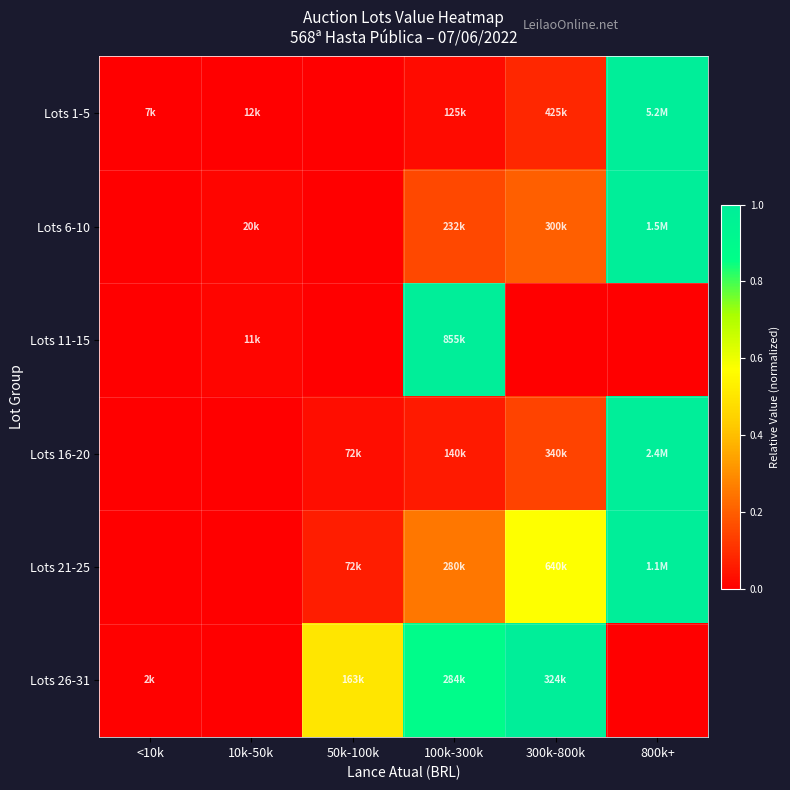

Rank the series at 100k-300k from lowest to highest value.

Lots 1-5, Lots 16-20, Lots 6-10, Lots 21-25, Lots 26-31, Lots 11-15